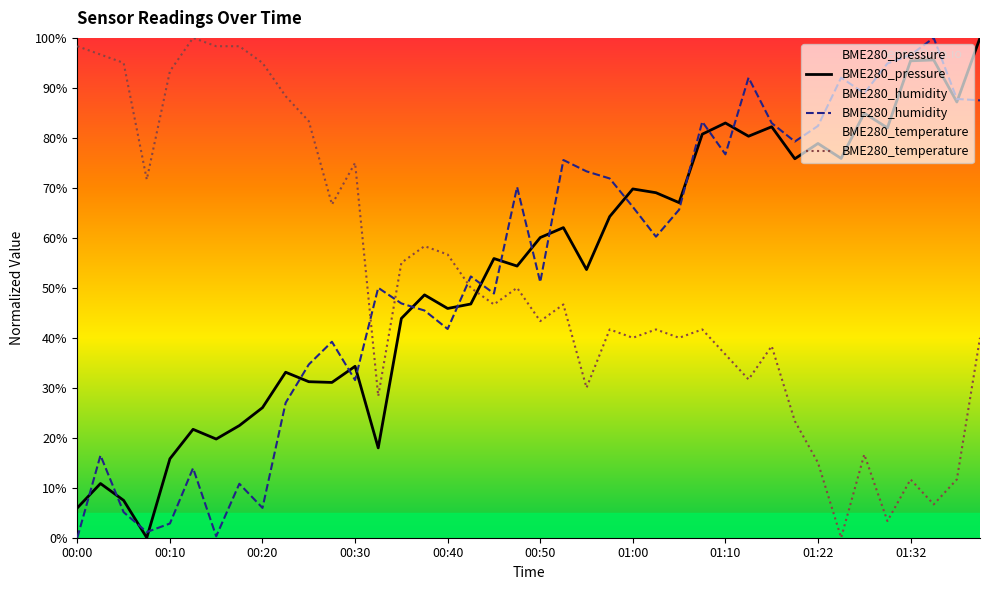

At which category is the sum across all series the highest?

01:40